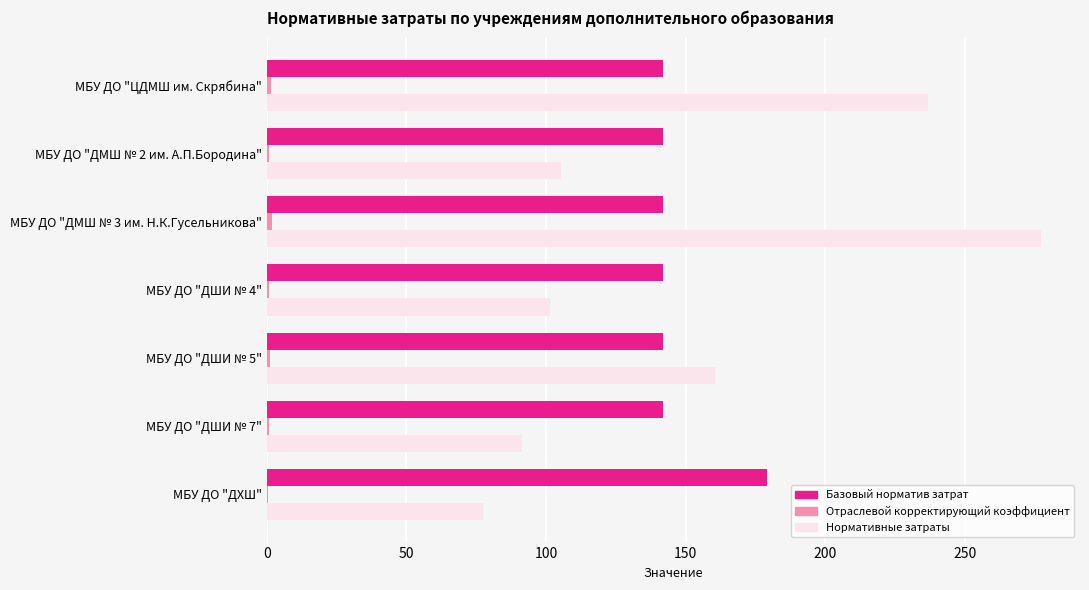

The value of Нормативные затраты at МБУ ДО "ЦДМШ им. Скрябина" is 149.2. True or false?

False